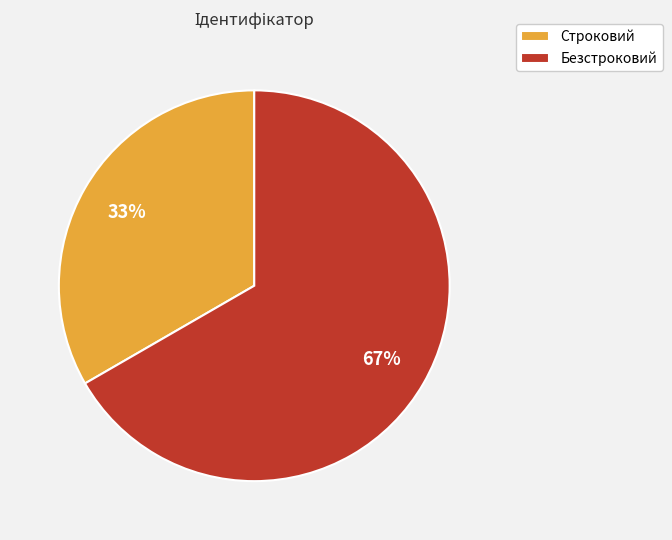

Is the sum of Строковий and Безстроковий greater than half?

Yes